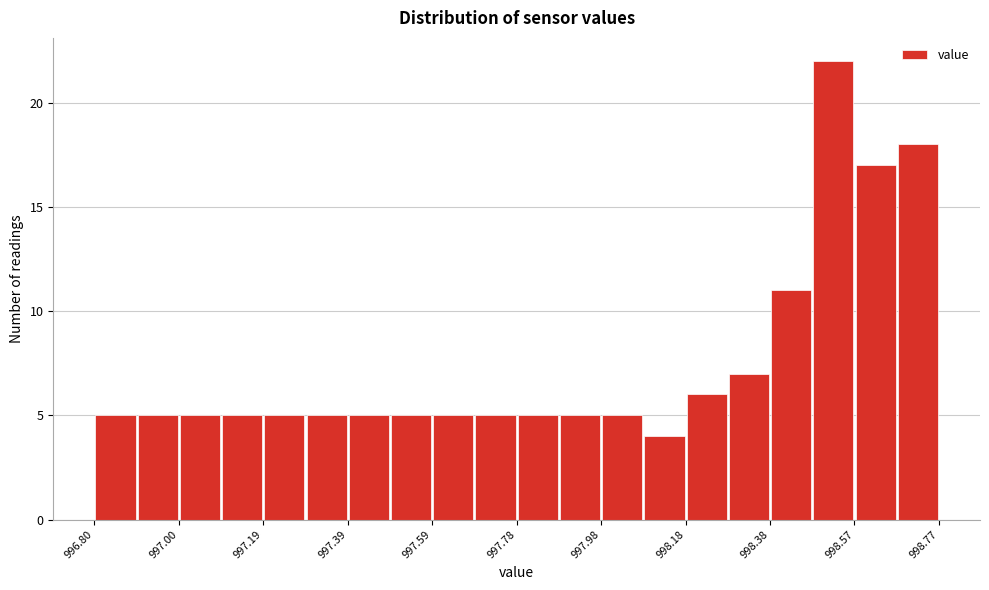

Which range on the x-axis has the tallest bar?

998.48 to 998.58